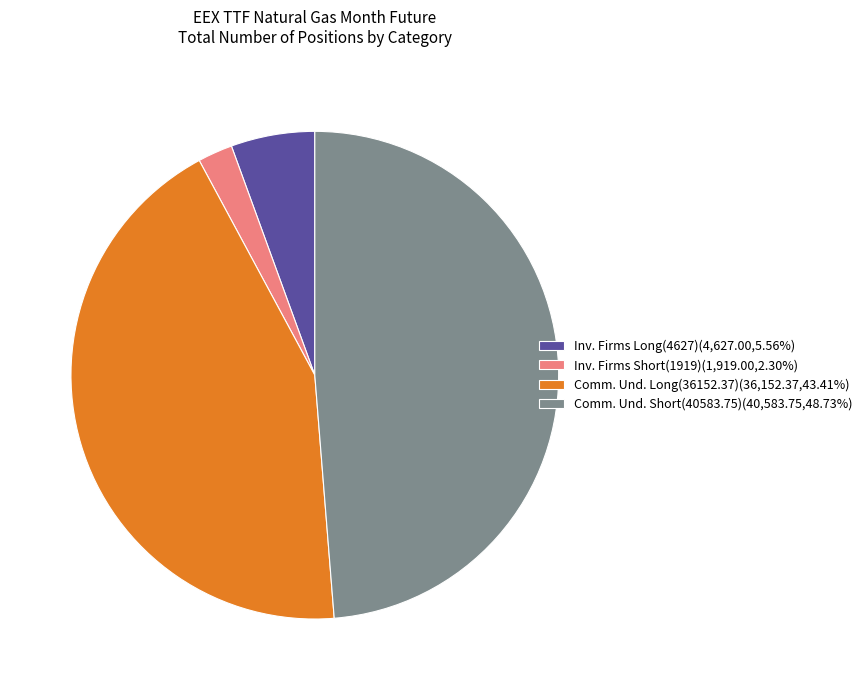

Is there a majority slice in this chart?

No